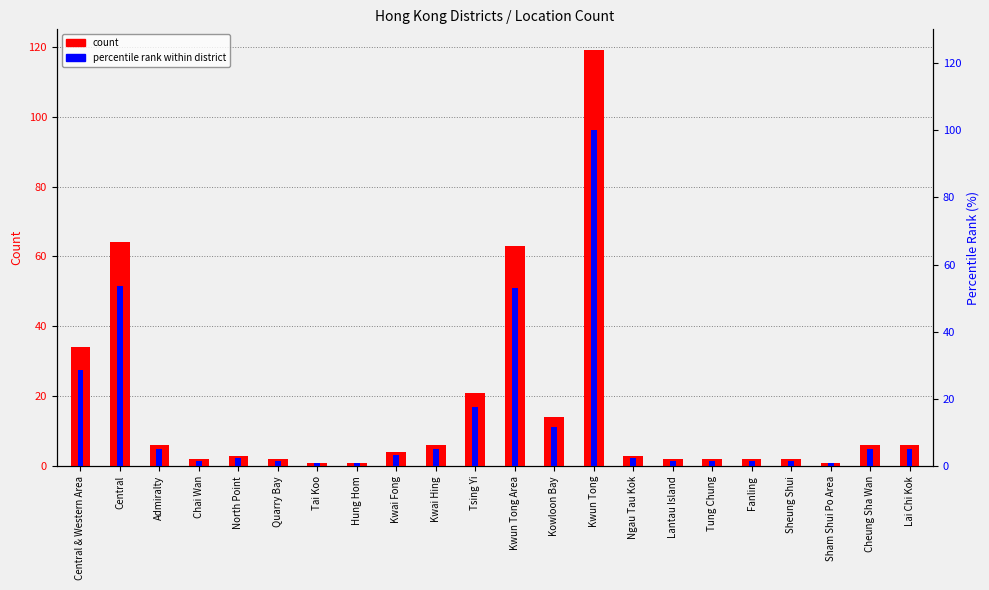

Reading left to right, list all the values displayed in this chart.

count: 34.0	64.0	6.0	2.0	3.0	2.0	1.0	1.0	4.0	6.0	21.0	63.0	14.0	119.0	3.0	2.0	2.0	2.0	2.0	1.0	6.0	6.0
percentile rank within district: 28.6	53.8	5.0	1.7	2.5	1.7	0.8	0.8	3.4	5.0	17.6	52.9	11.8	100.0	2.5	1.7	1.7	1.7	1.7	0.8	5.0	5.0